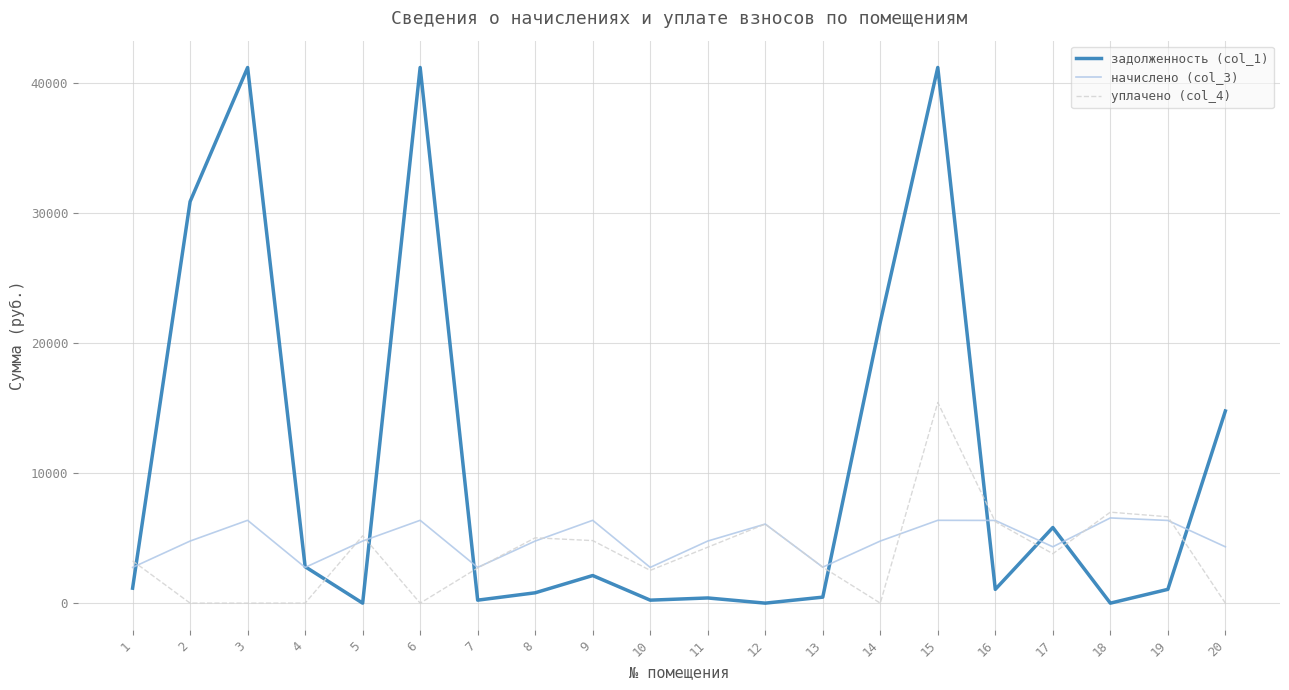

Where is задолженность (col_1) nearest to the value 20582?

14